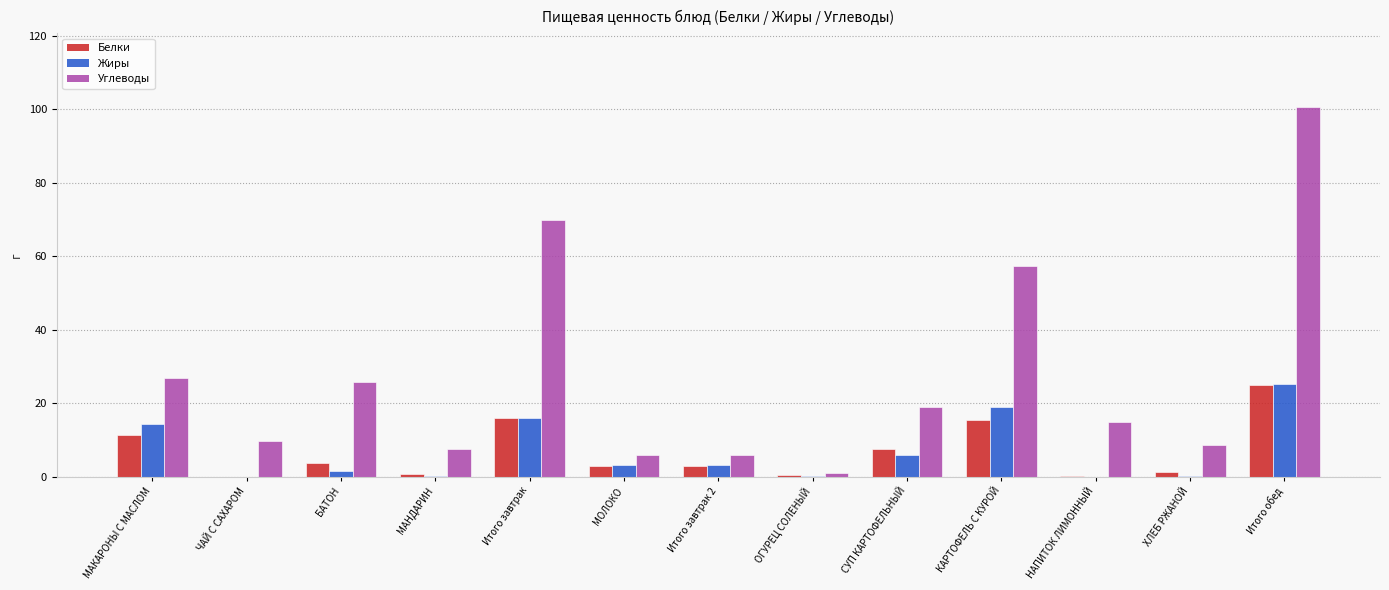

How many groups of bars are there?

13